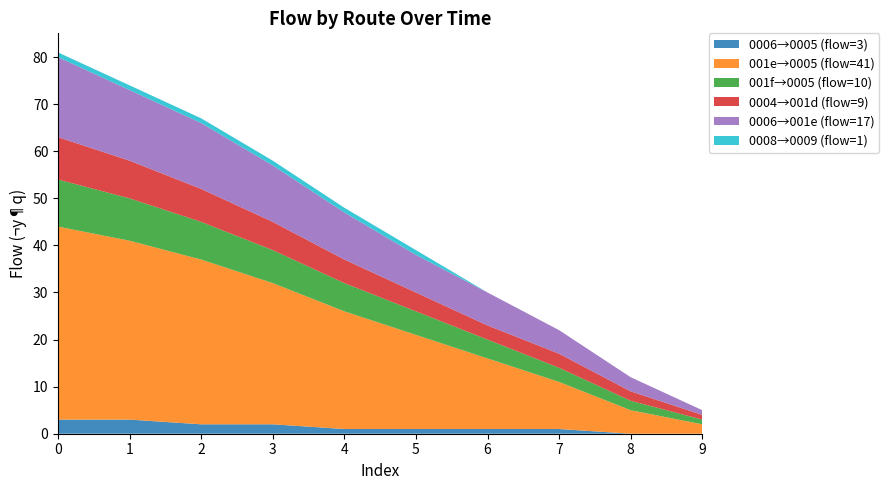

True or false: 0006→0005 (flow=3) has a value of 2 at 3.

True